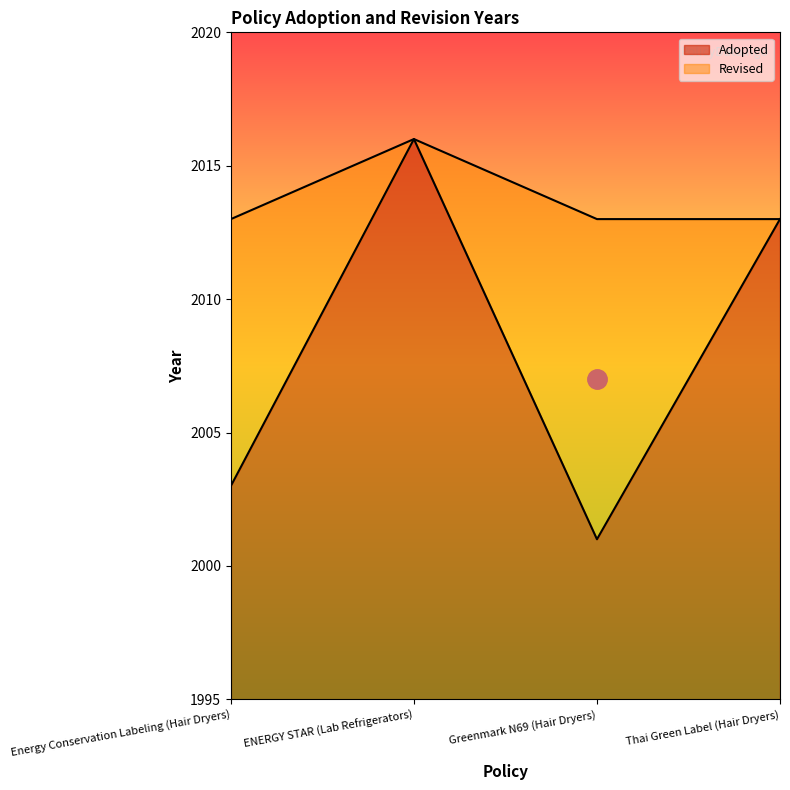

What is the greatest value displayed?

2016